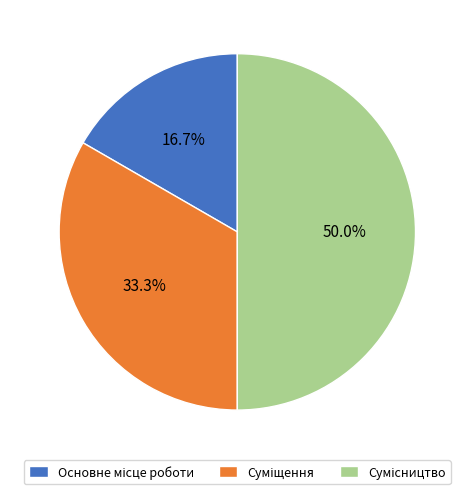

Count the number of slices in the pie.

3